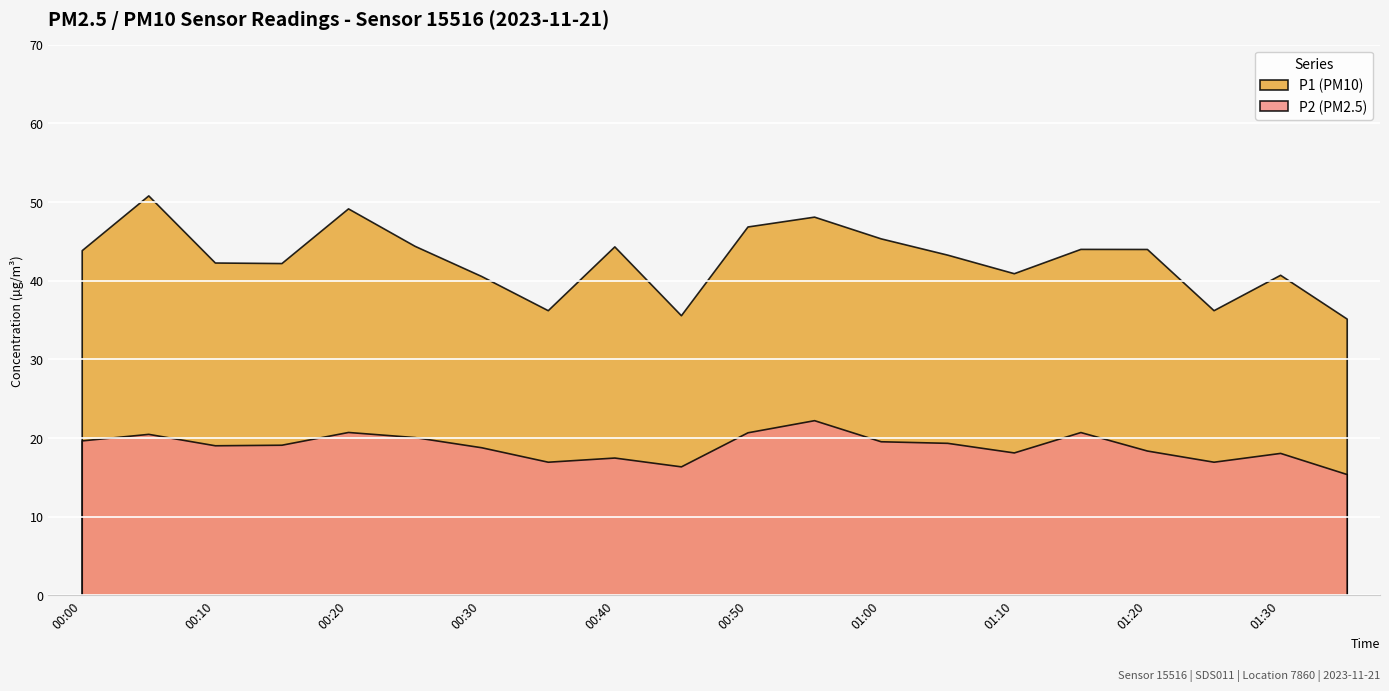

The P1 series shows 43.9 at 00:00. True or false?

True